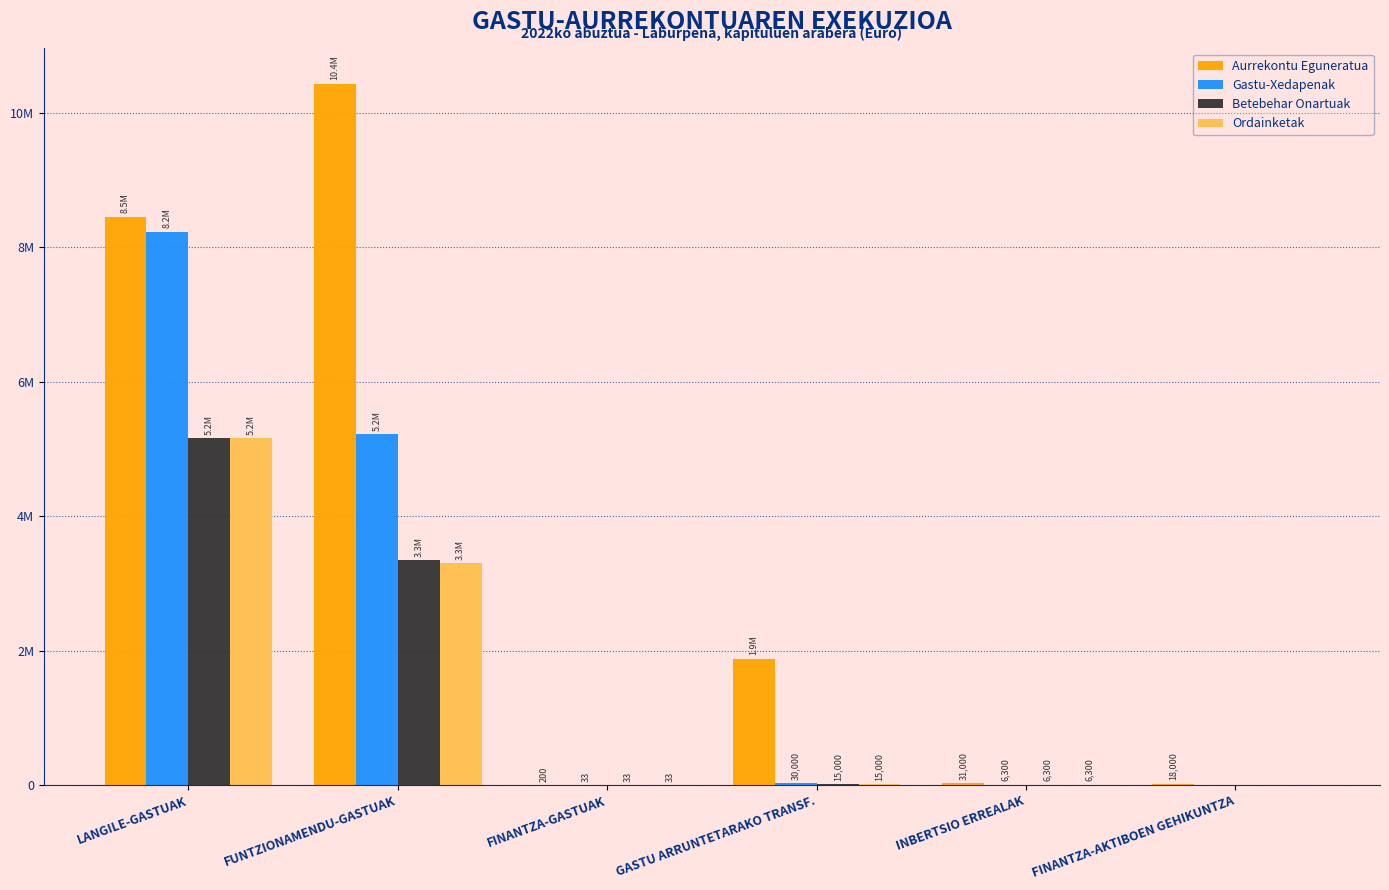

What is the difference between the Betebehar Onartuak values at INBERTSIO ERREALAK and FINANTZA-GASTUAK?

6267.0